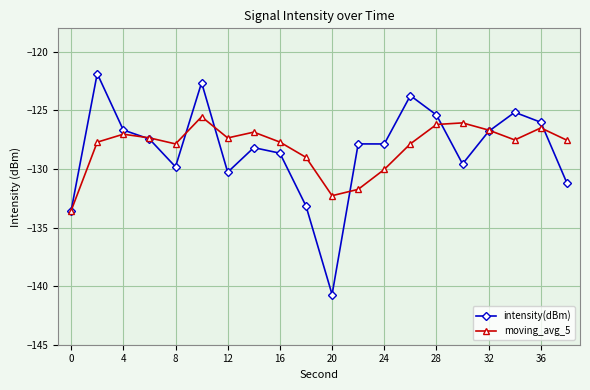

True or false: intensity(dBm) has more than 0 interior local peaks.

True